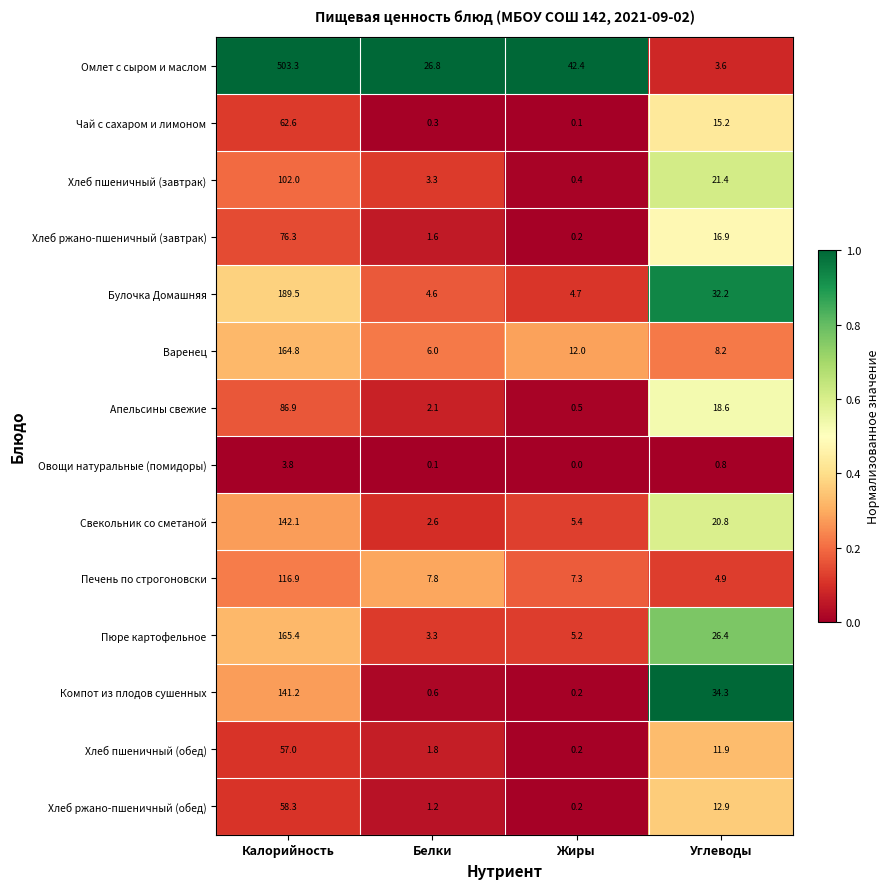

What is the sum of the Хлеб ржано-пшеничный (обед) values at Жиры and Белки?

1.4